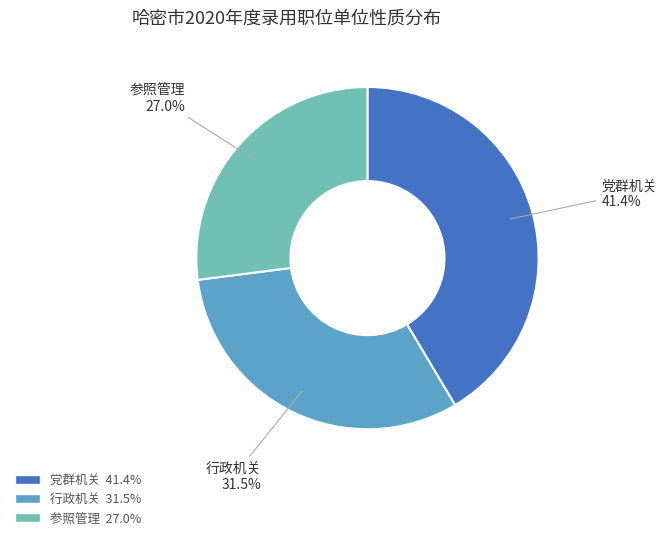

Is 党群机关 the majority of the pie?

No